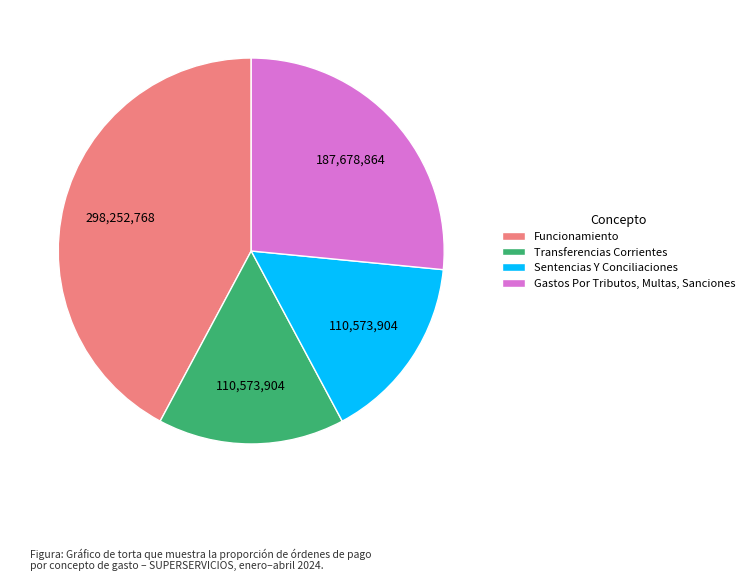

Is there any slice that represents more than half of the pie?

No